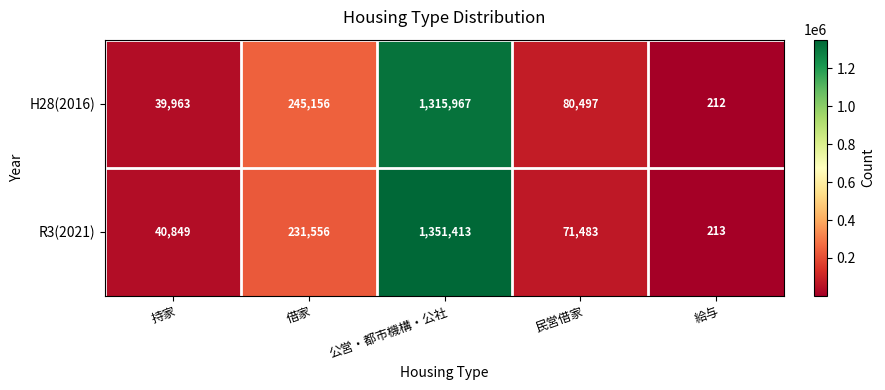

Which series has the largest total across all categories?

R3(2021)